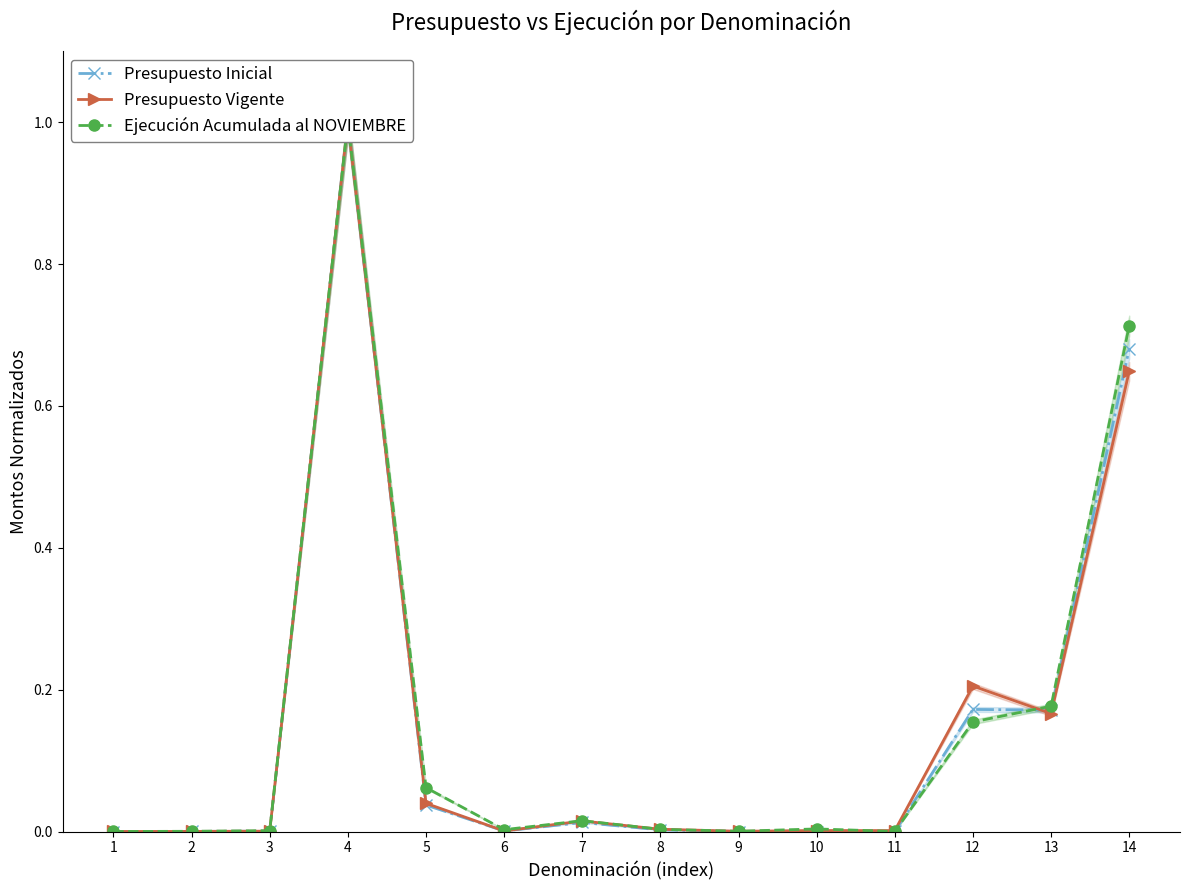

What is the difference between the Presupuesto Vigente values at 6 and 4?

1.0